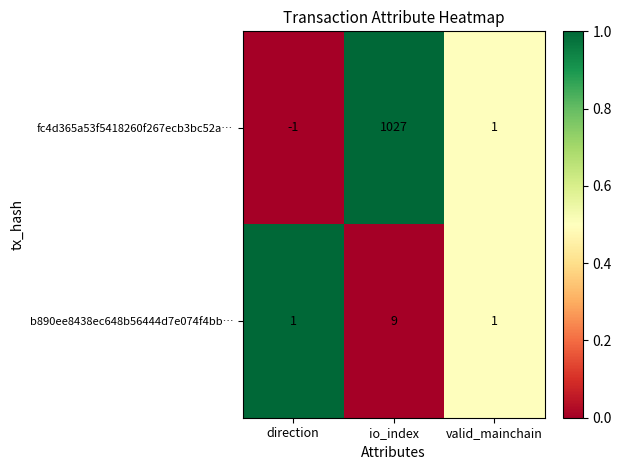

What is the spread (max minus min) of values at io_index?

1018